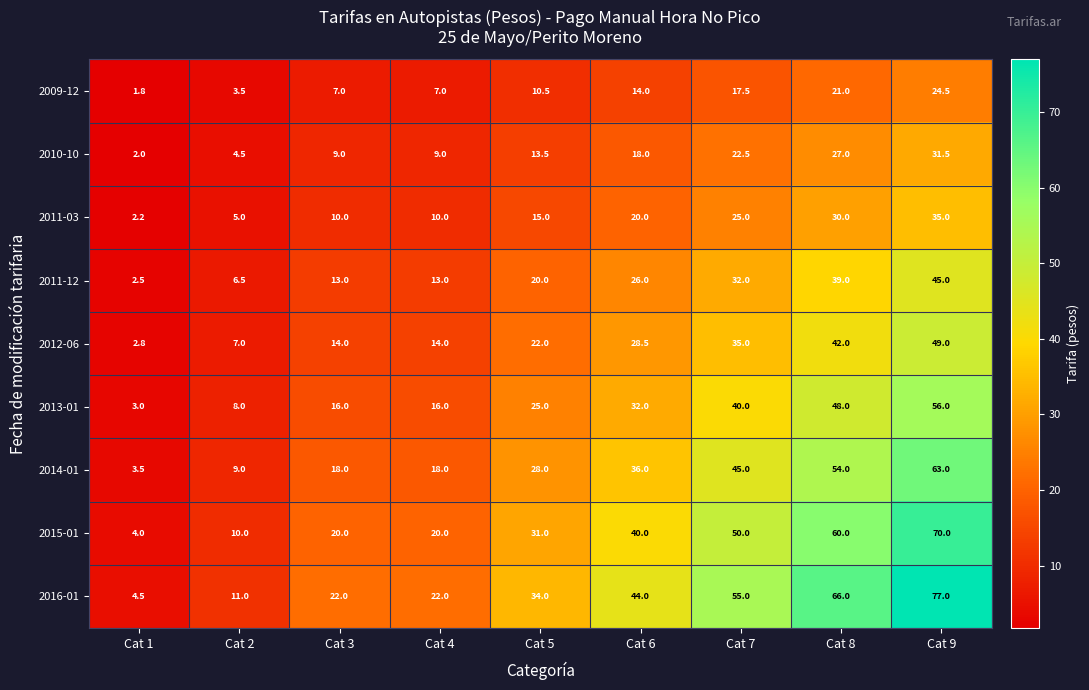

Which series has the largest total across all categories?

2016-01